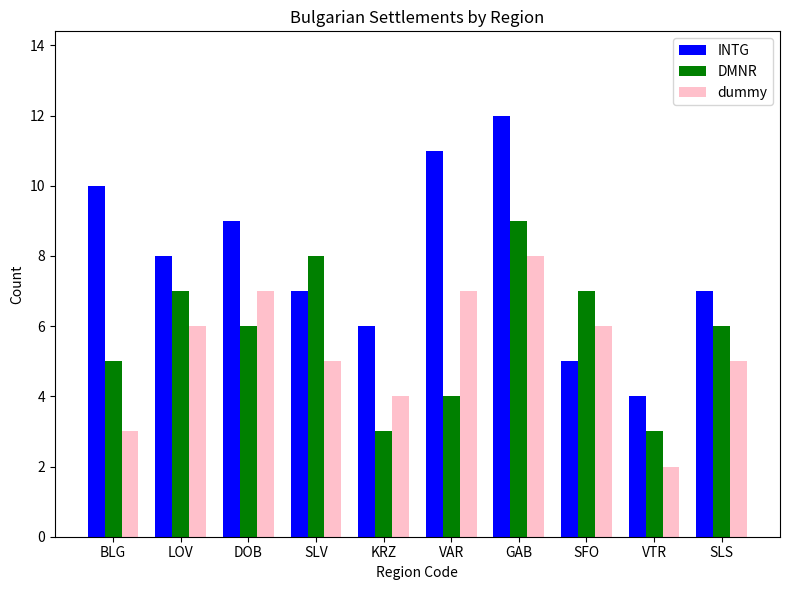

What is the value of the INTG bar at the 7th from the left?

12